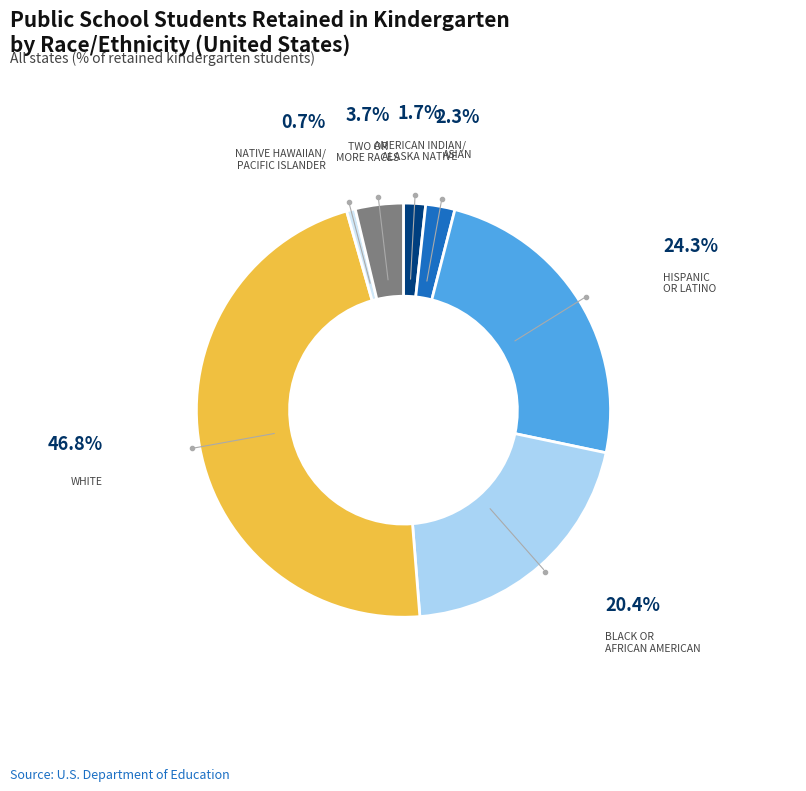

Does any single category account for the majority?

No